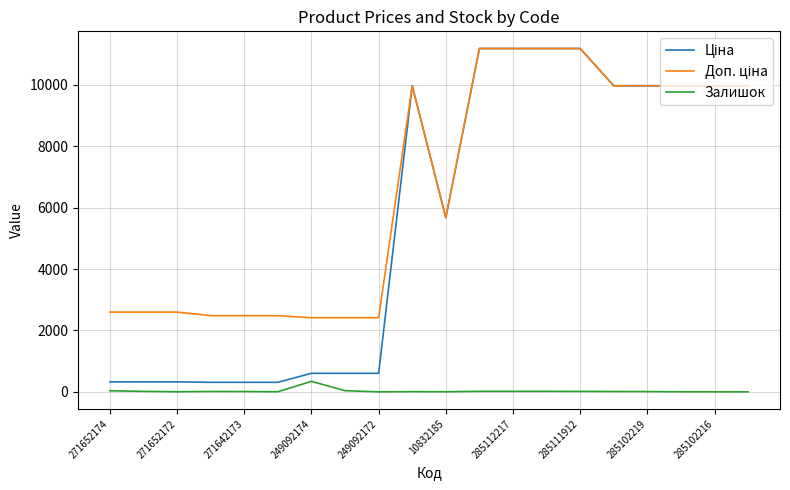

Does the chart display data point markers on the line(s)?

No